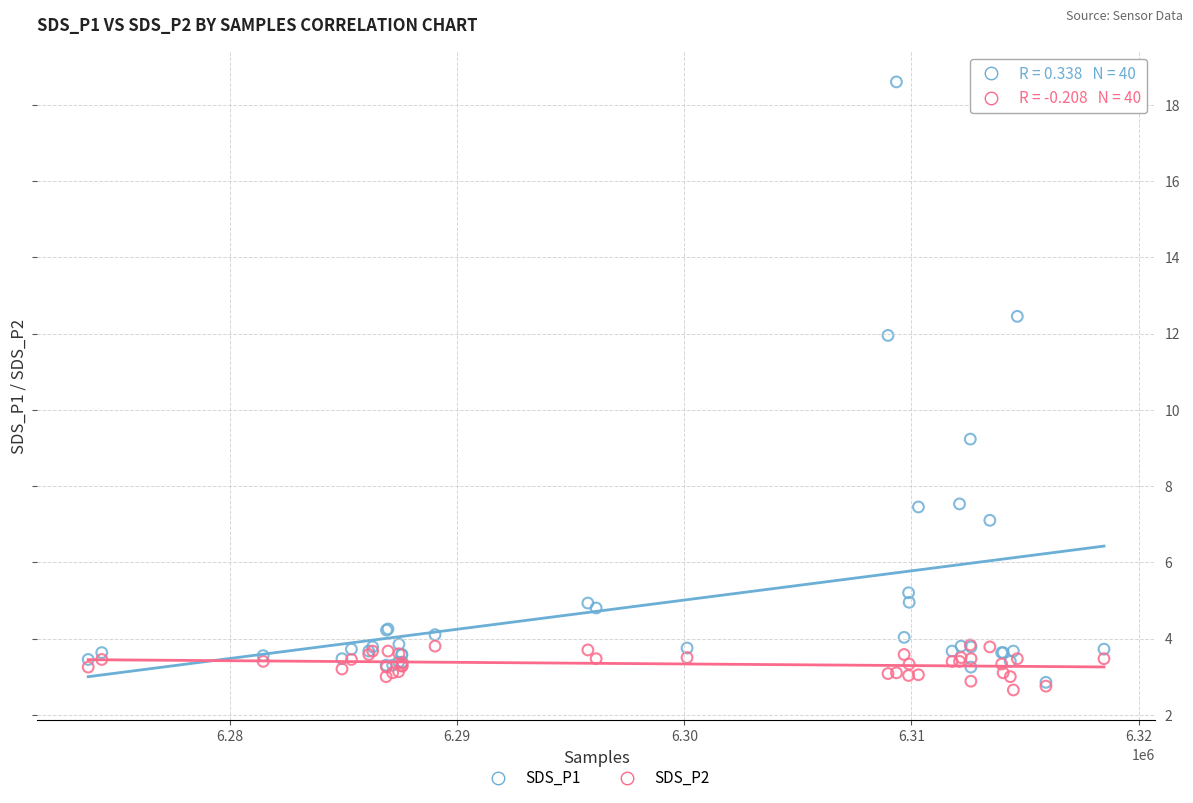

Which series has the widest spread of Y values?

SDS_P1